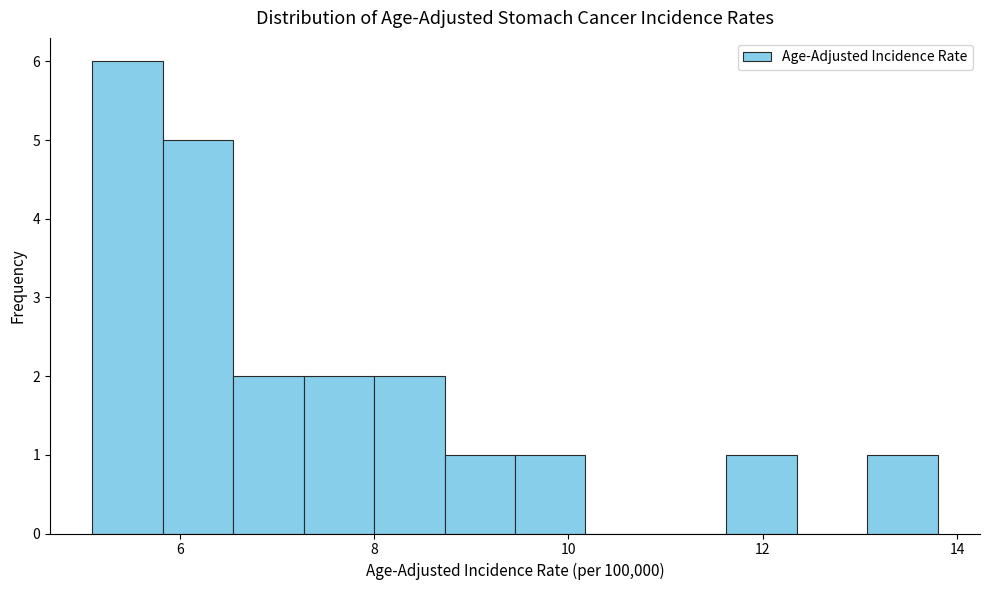

Around what value on the x-axis is the tallest bar? Give the approximate position of its centre, as read against the axis.

5.4